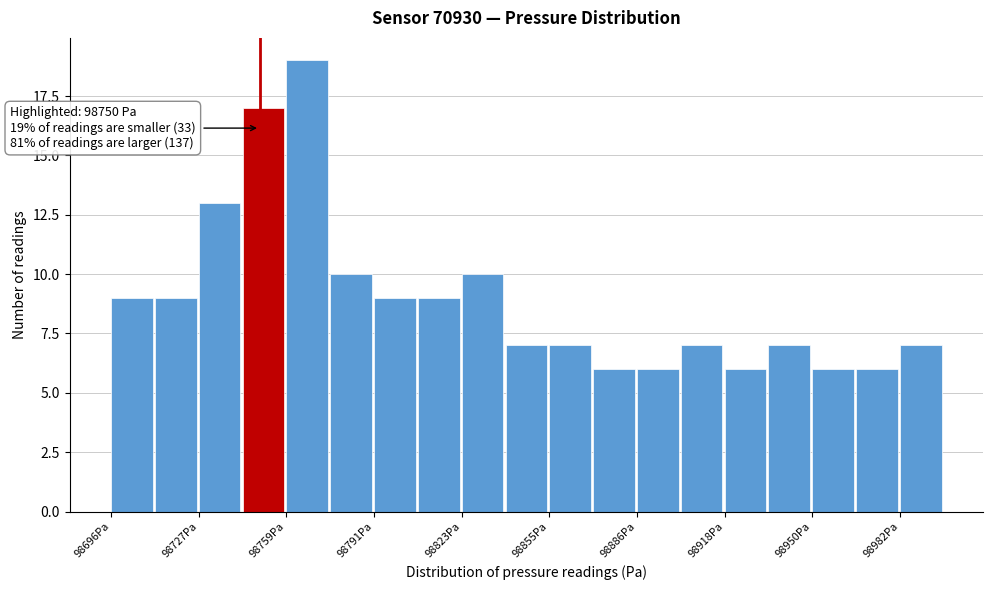

Read against the x-axis, roughly where is the centre of the tallest bar?

98765